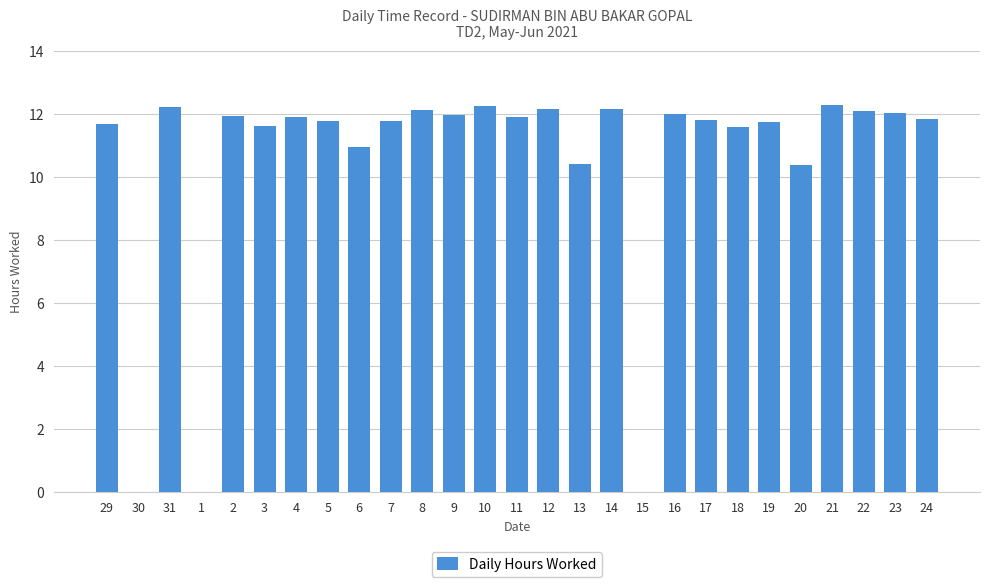

The chart shows a value of 6.9 at 23. True or false?

False